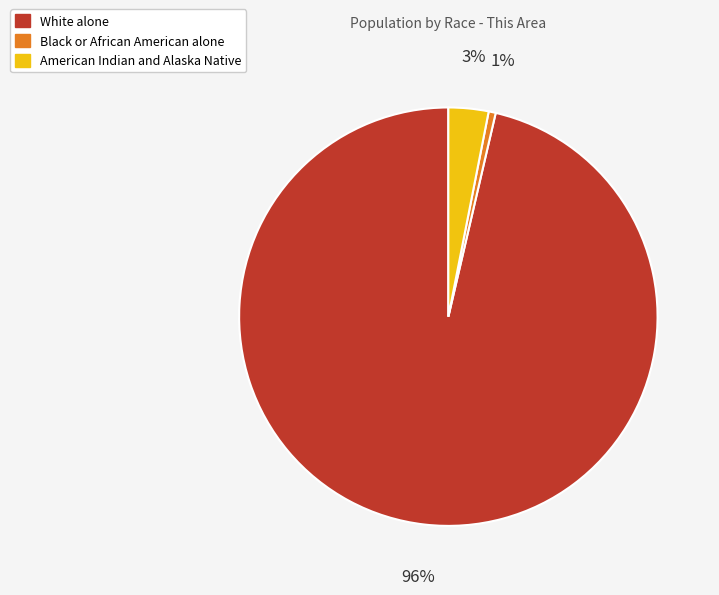

Count the number of slices in the pie.

3